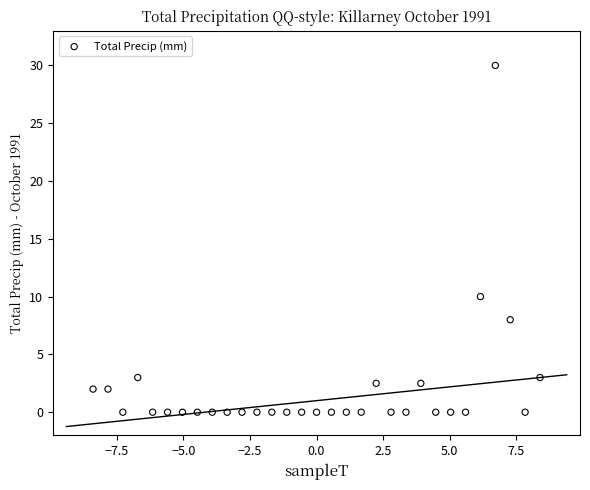

What Y value in the scatter plot is closest to 15?

10.0